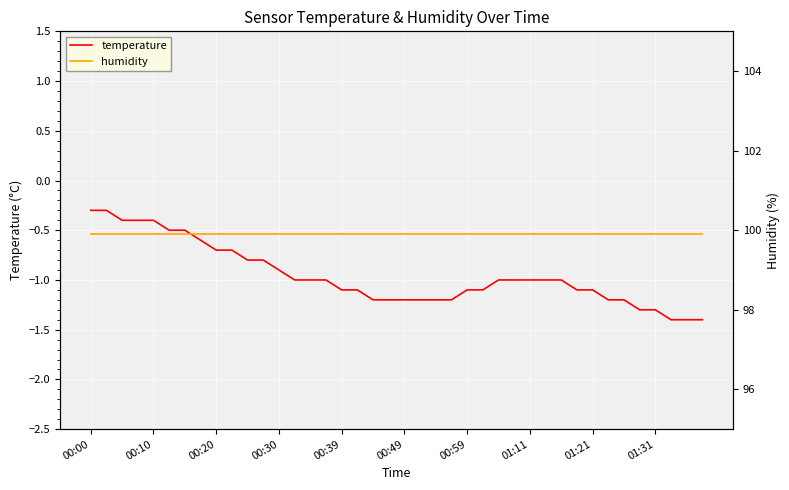

At how many categories does at least one series exceed 50?

40